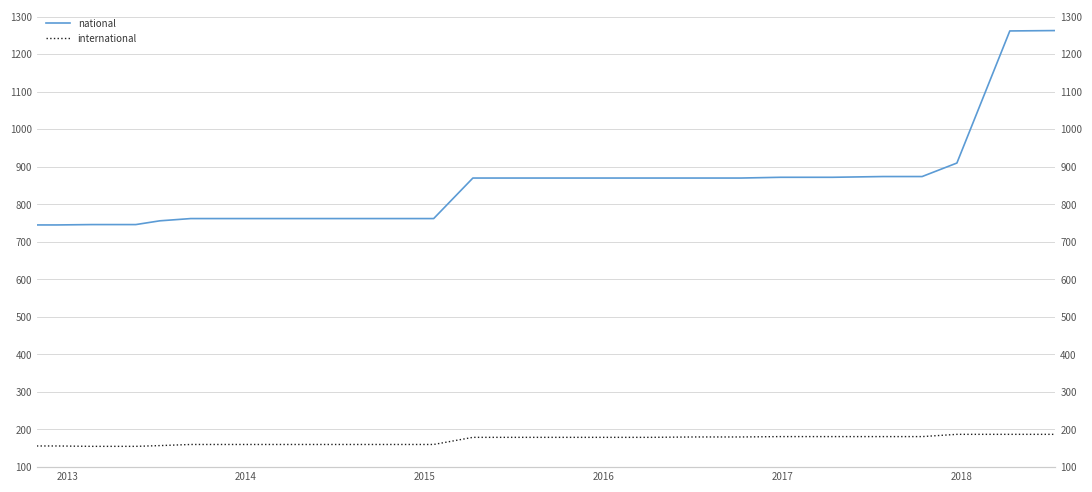

Which series has the largest total across all categories?

national